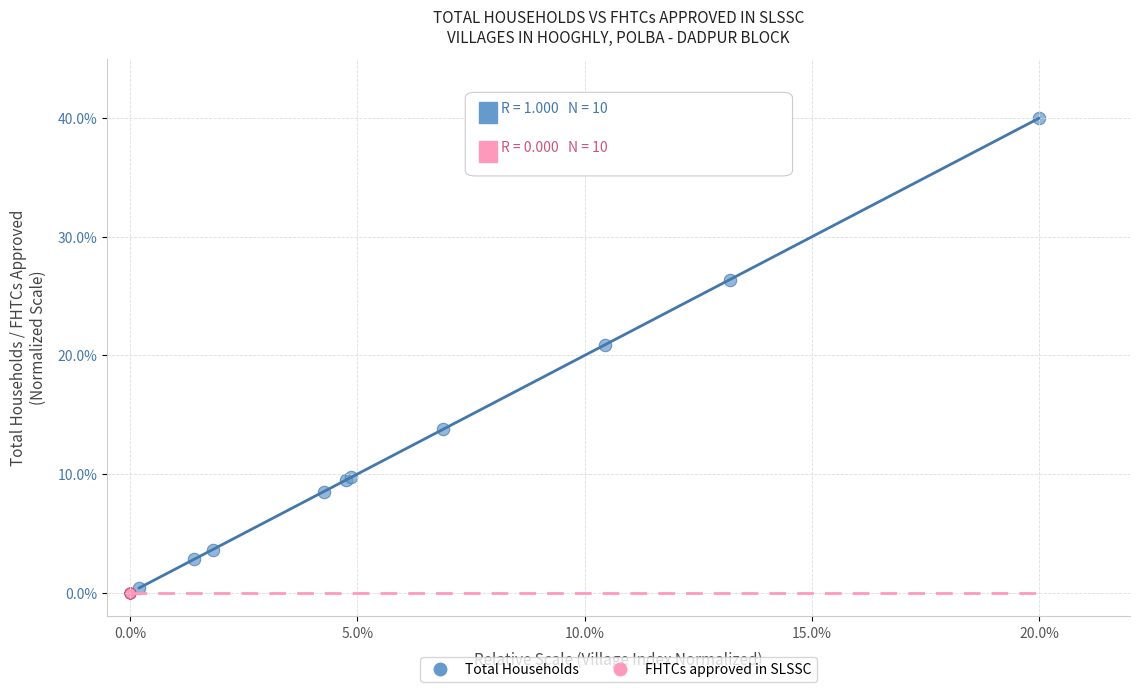

What are all the series names shown in the legend?

Total Households, FHTCs approved in SLSSC